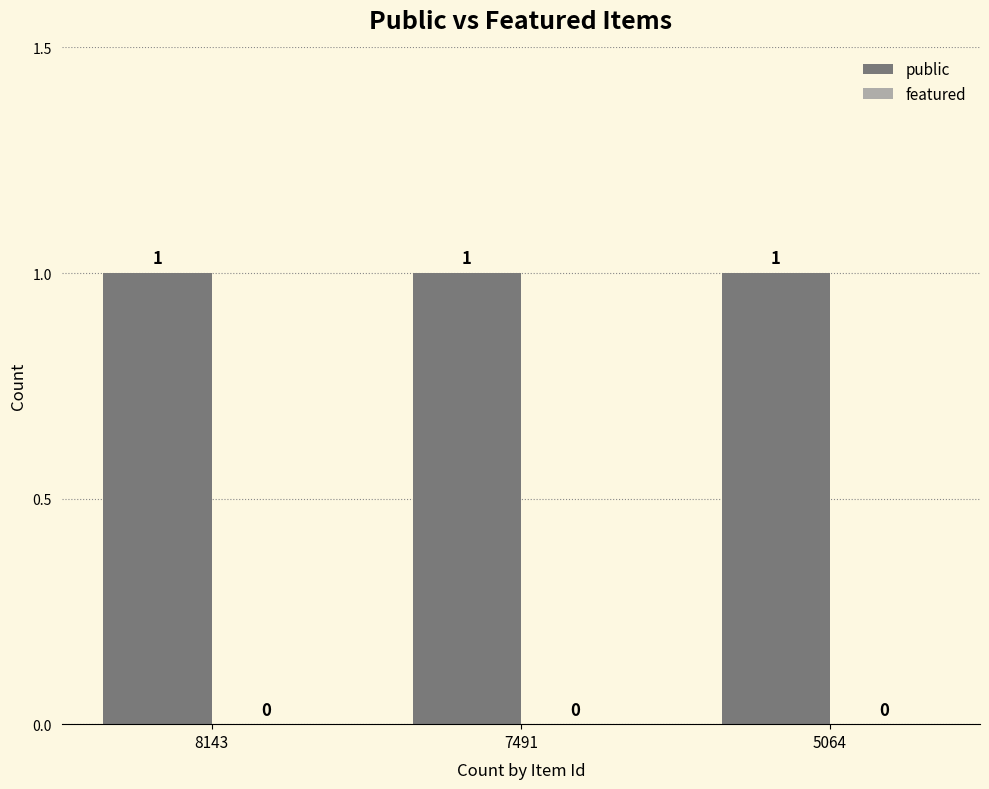

Rank the categories by public value from highest to lowest.

8143, 7491, 5064